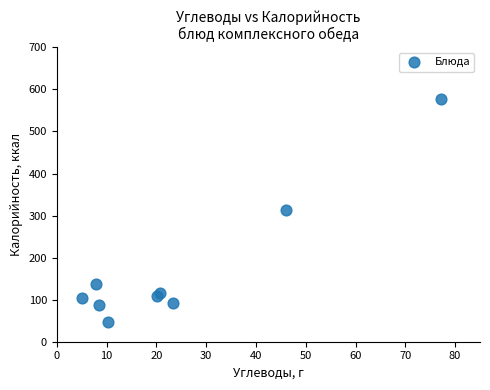

What is the range of Y values (max minus min)?

531